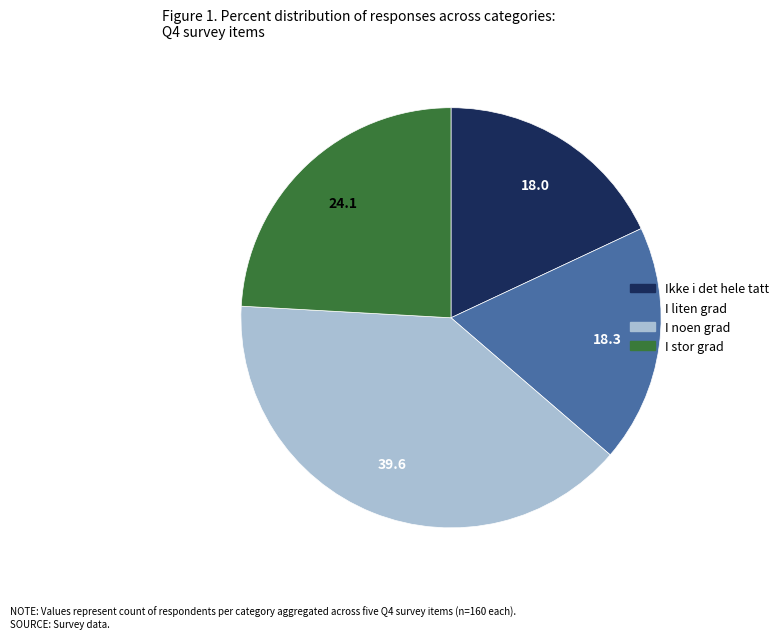

Is there any slice that represents more than half of the pie?

No